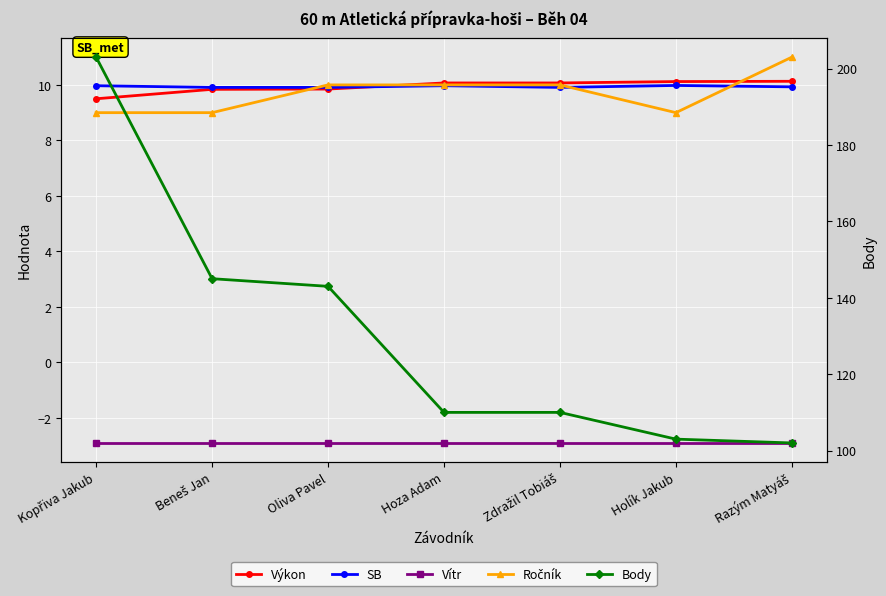

How many data points does each series have?

7